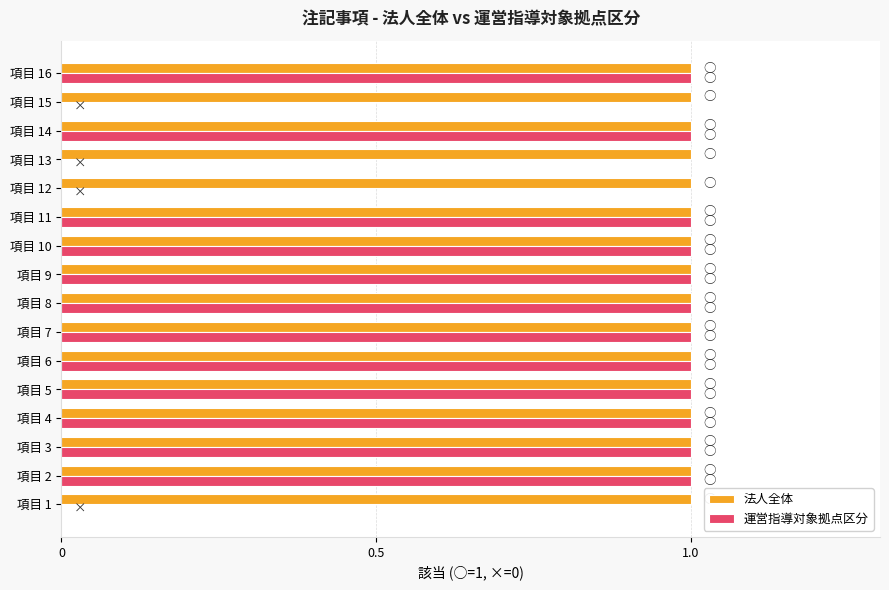

Which series has the largest total across all categories?

法人全体